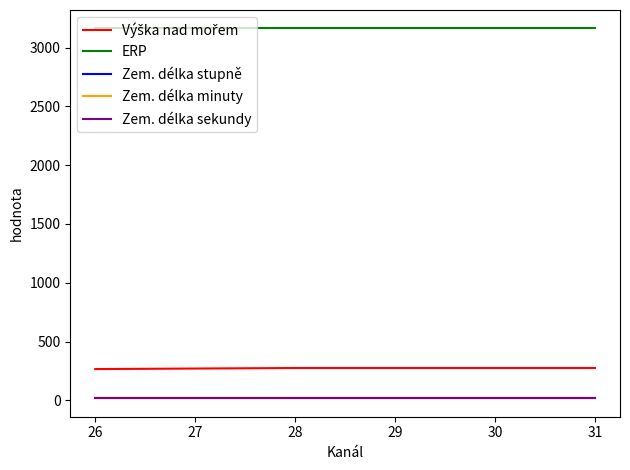

True or false: Zem. délka sekundy has a value of 19 at 26.

True